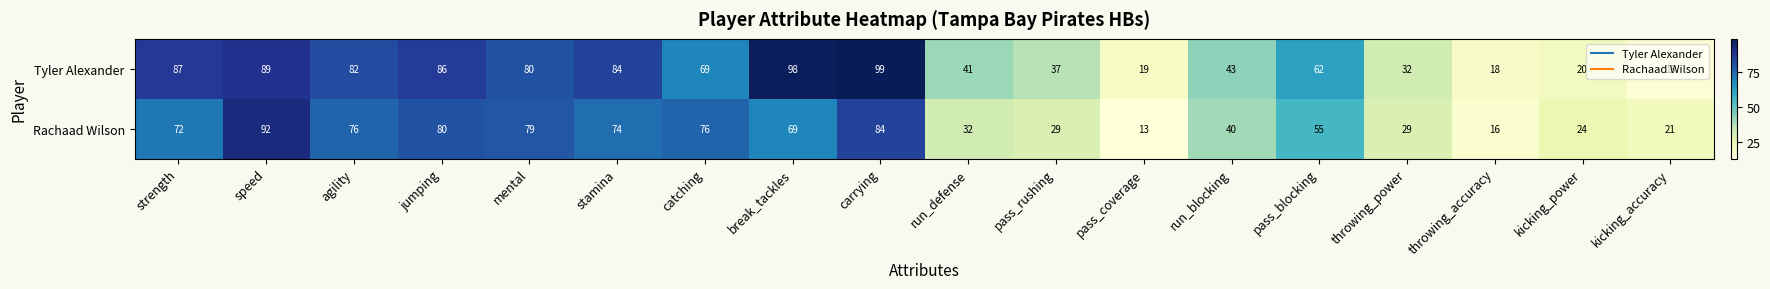

How many data points in Tyler Alexander are less than 69?

9